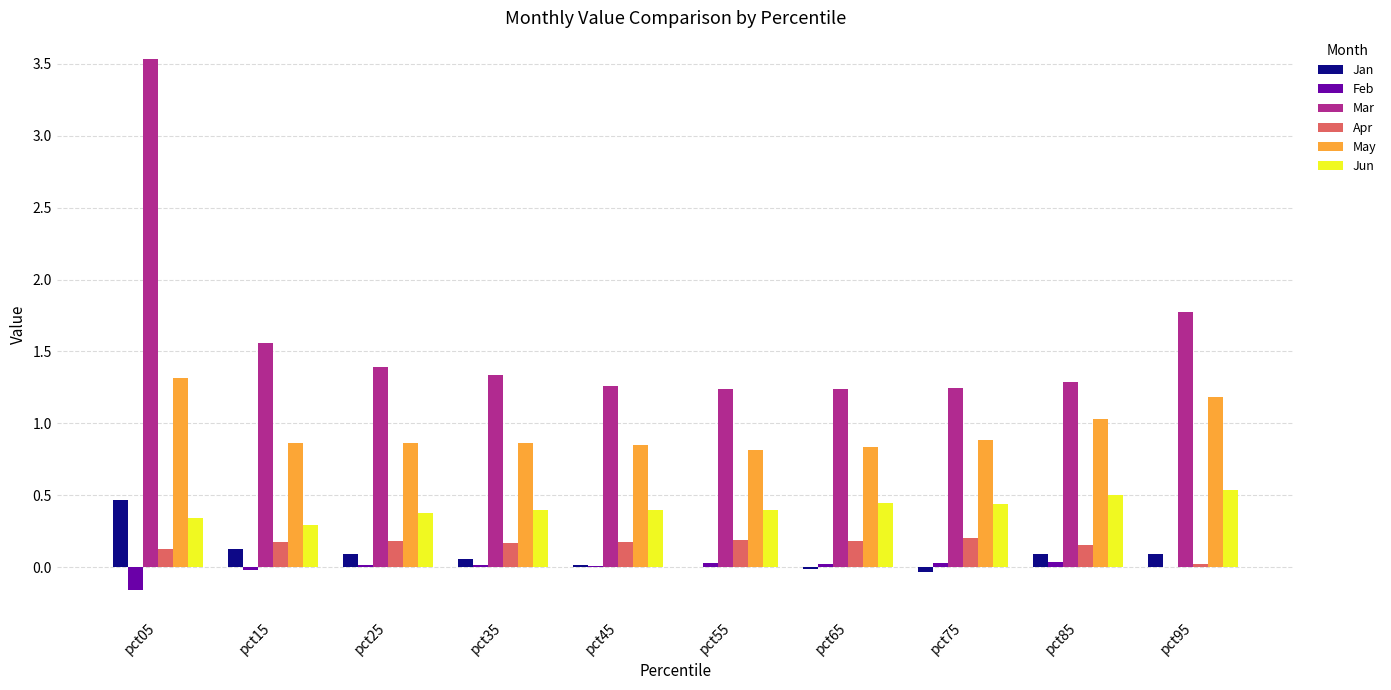

Is the value of Apr at pct55 greater than the value of Jun at pct65?

No